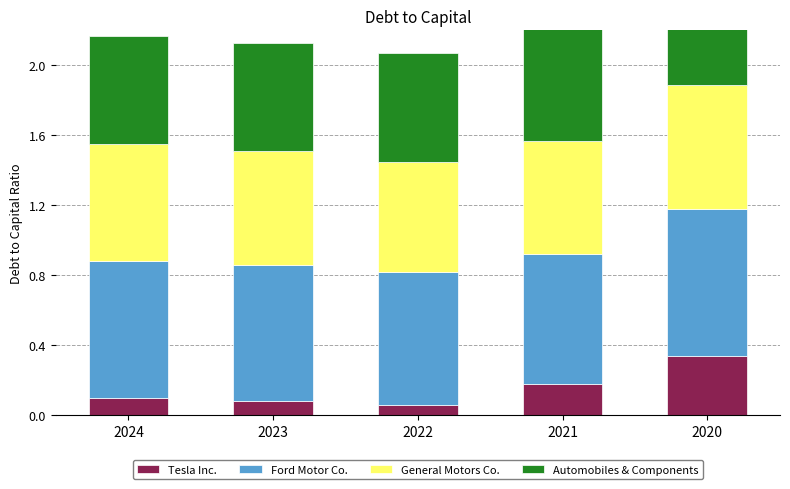

At which category is the sum across all series the highest?

2020